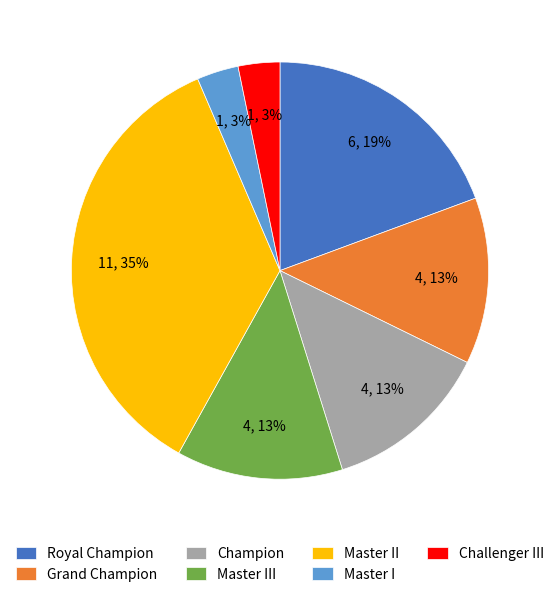

Is there a majority slice in this chart?

No